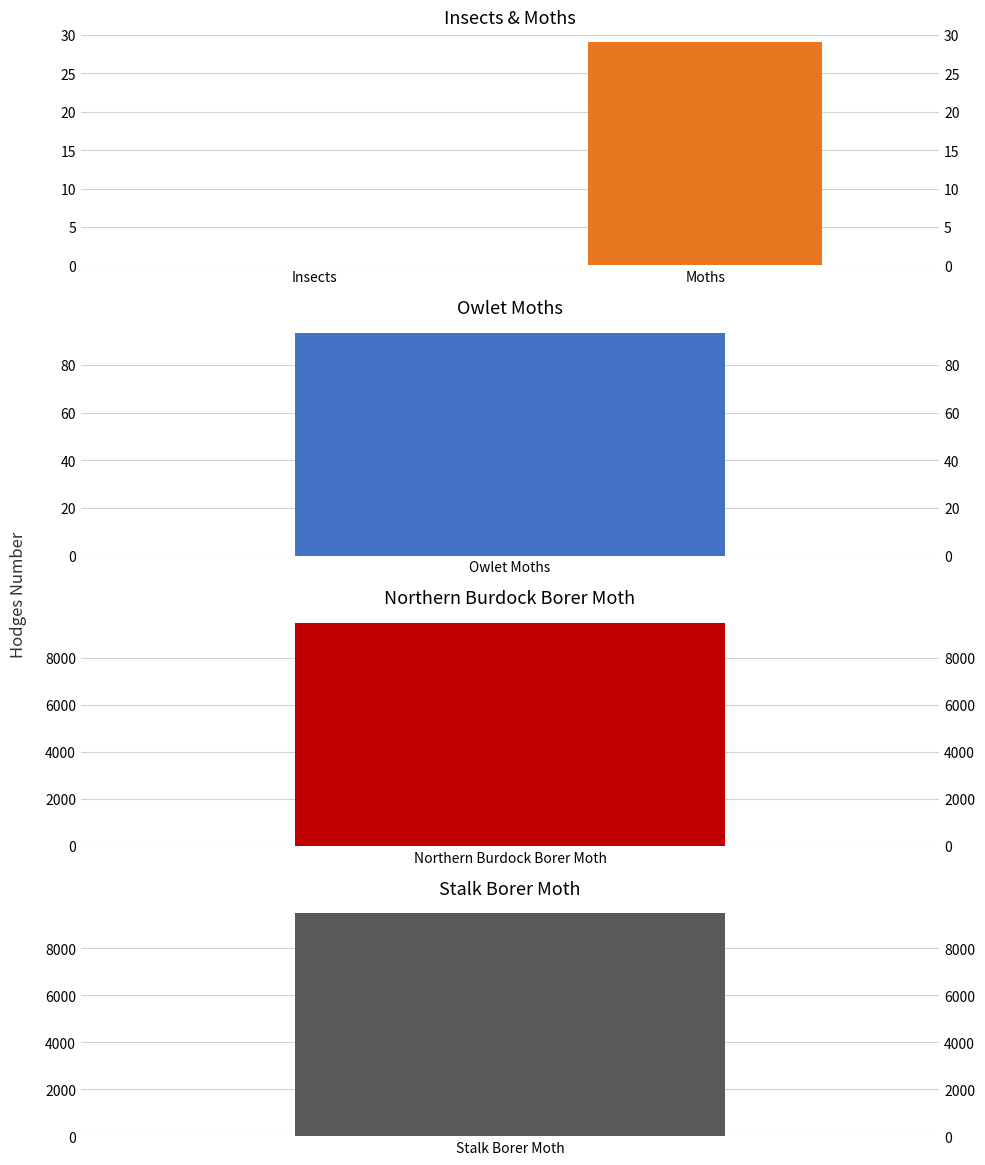

What is the difference between the values at Insects and Moths?

29